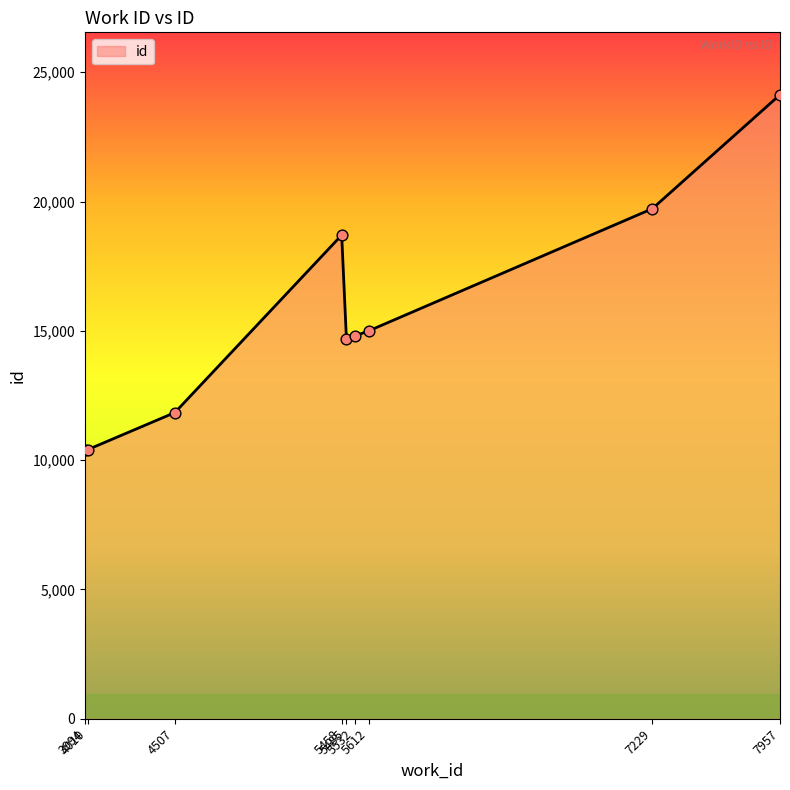

Between 5485 and 5458, which is larger?

5458